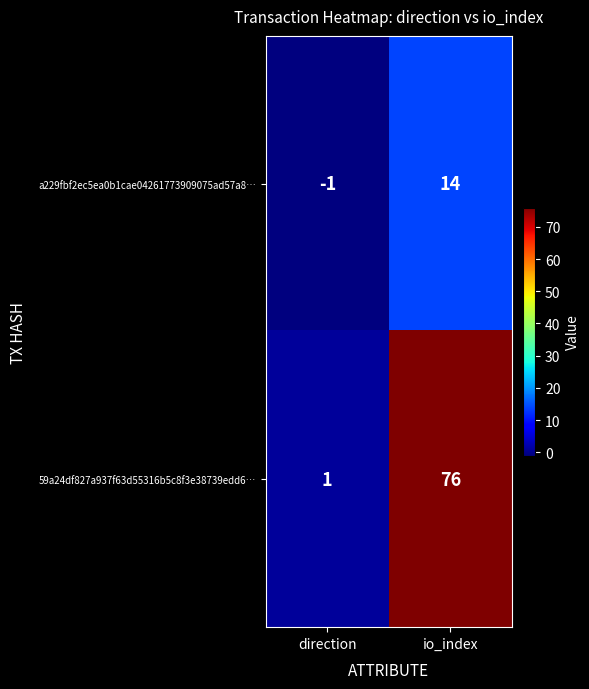

True or false: a229fbf2ec5ea0b1cae04261773909075ad57a8… has a value of 0 at direction.

False